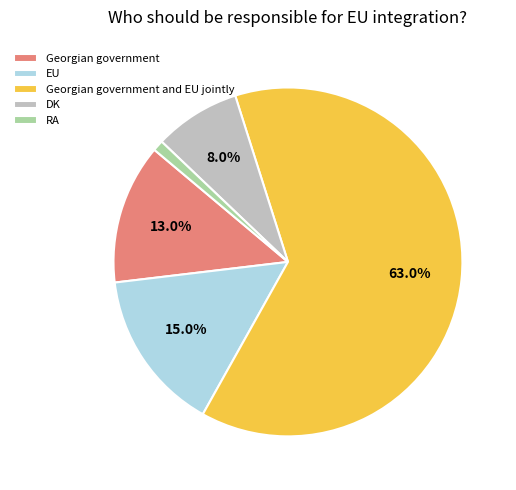

Between Georgian government and EU, which is larger?

EU